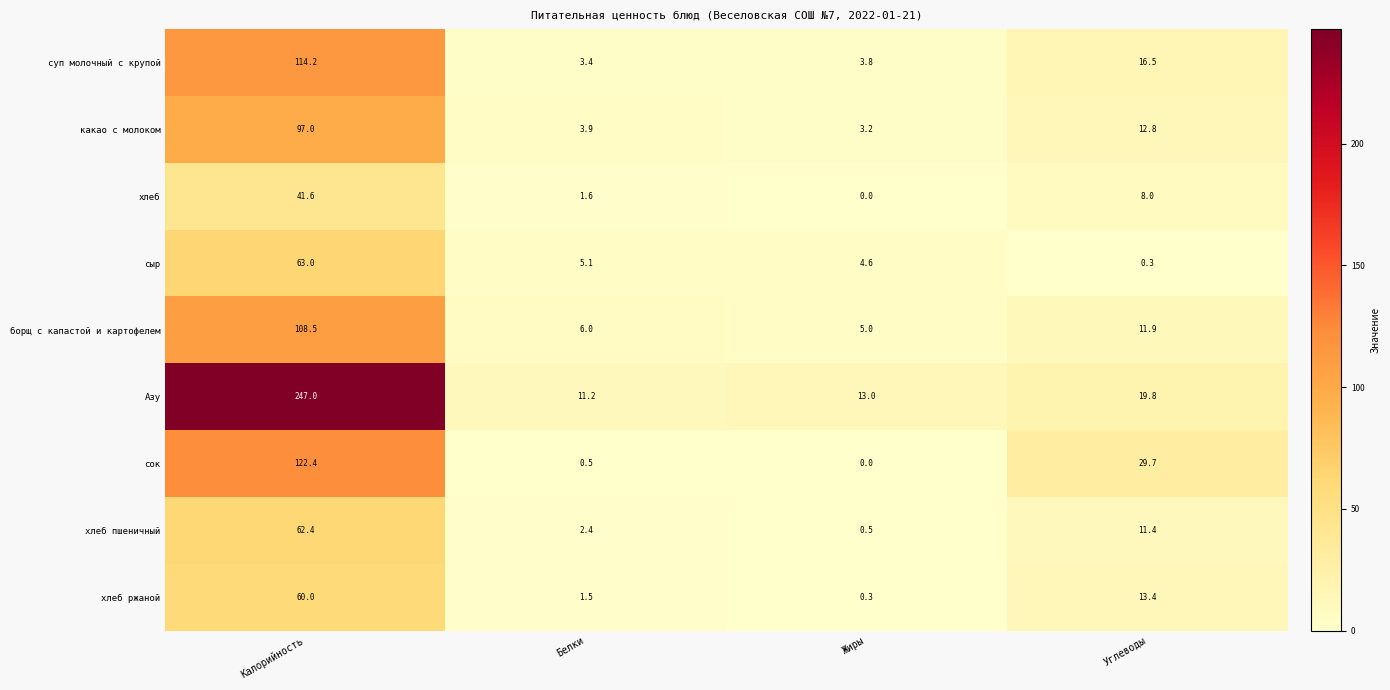

What is the sum of all хлеб ржаной values?

75.2